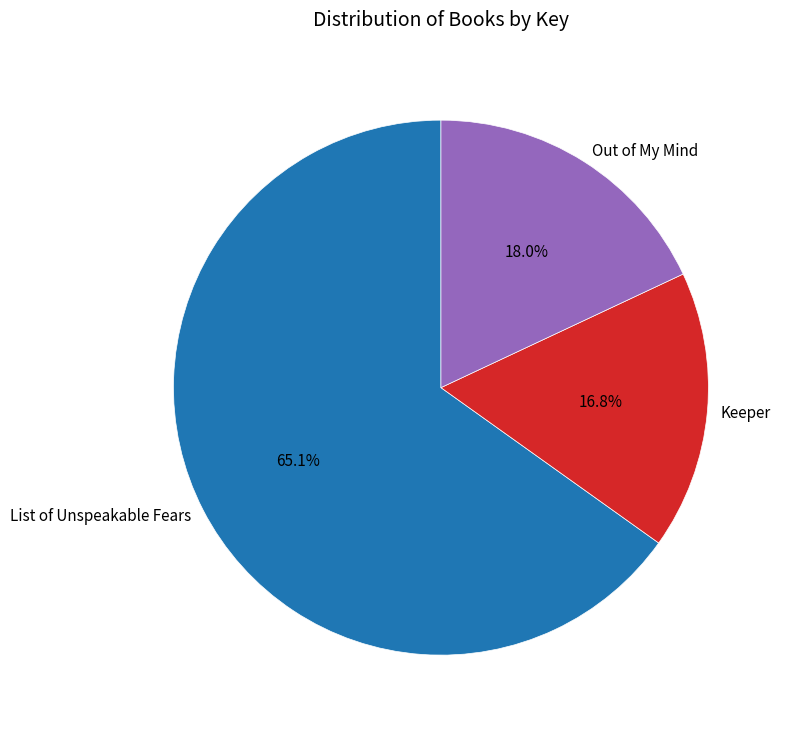

Which slice is the smallest?

Keeper